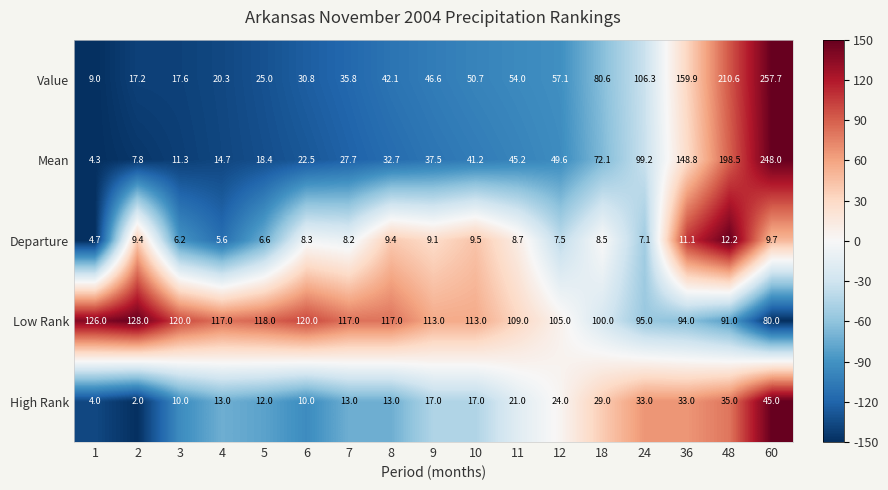

Count the number of categories in the chart.

17